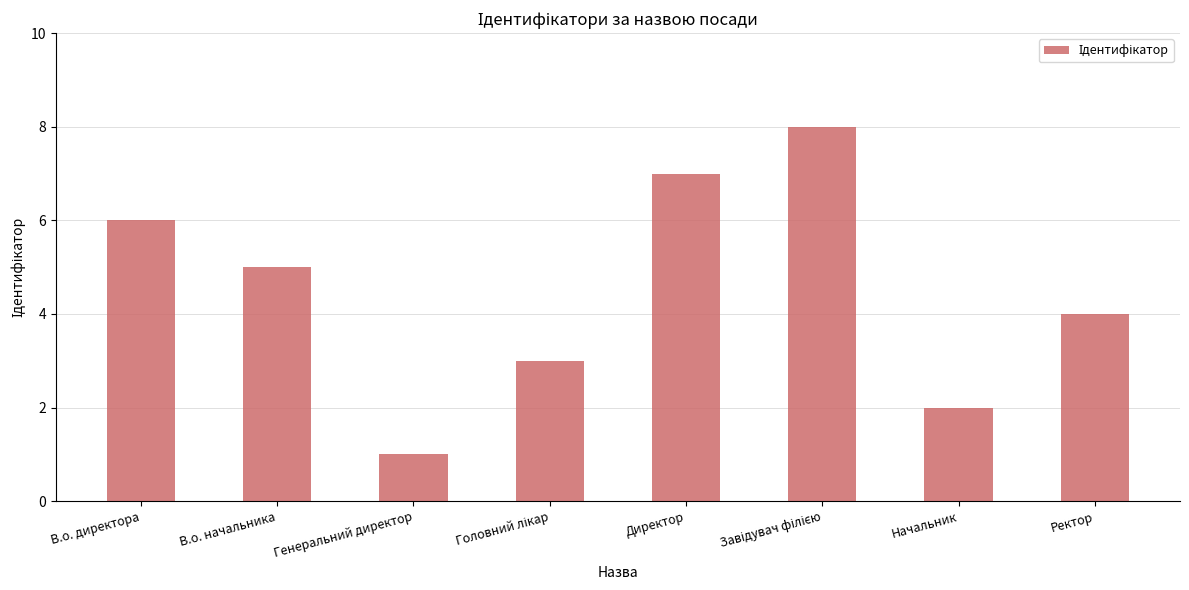

True or false: the data shows 3 at Начальник.

False